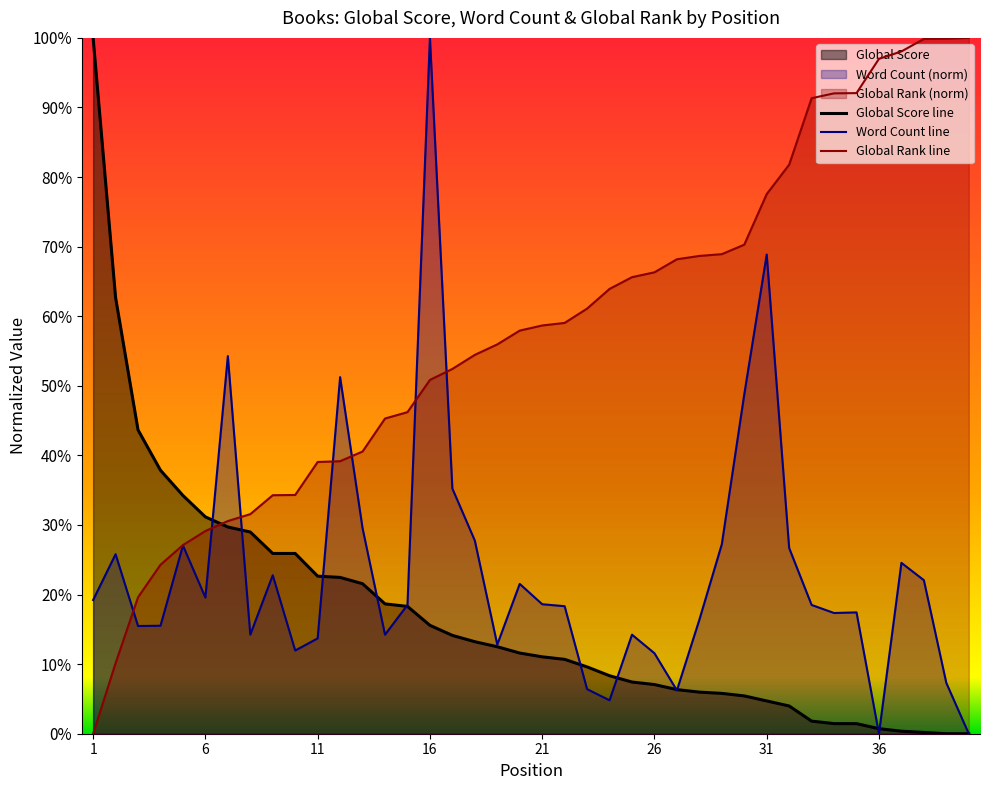

True or false: Global Rank has a value of 0.7 at 28.

True